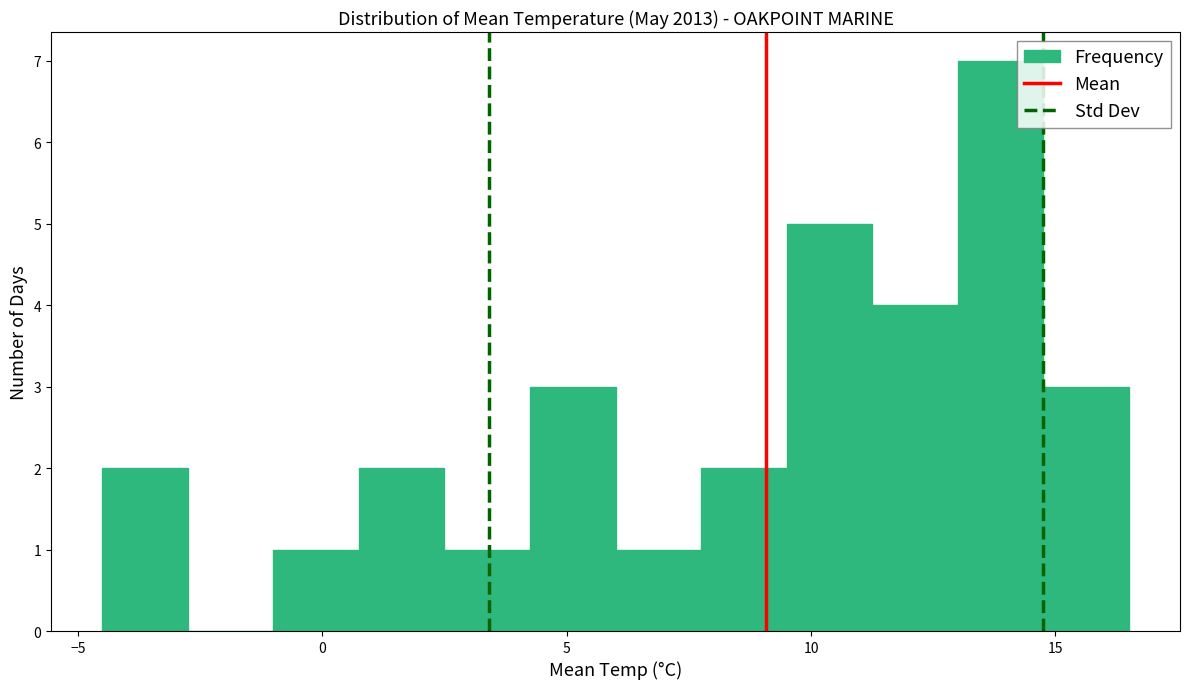

Read against the x-axis, roughly where is the centre of the tallest bar?

14.0